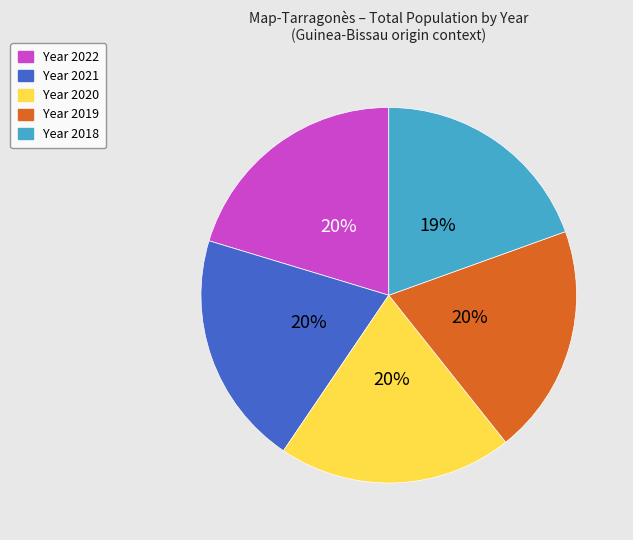

To the nearest percent, what is the average slice percentage?

20%